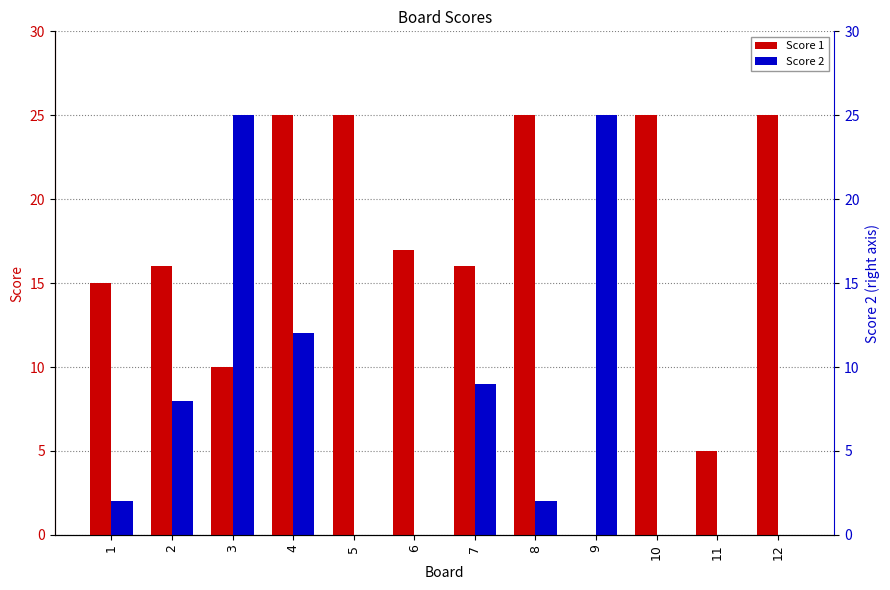

Rank the categories by Score 2 value from lowest to highest.

5, 6, 10, 11, 12, 1, 8, 2, 7, 4, 3, 9